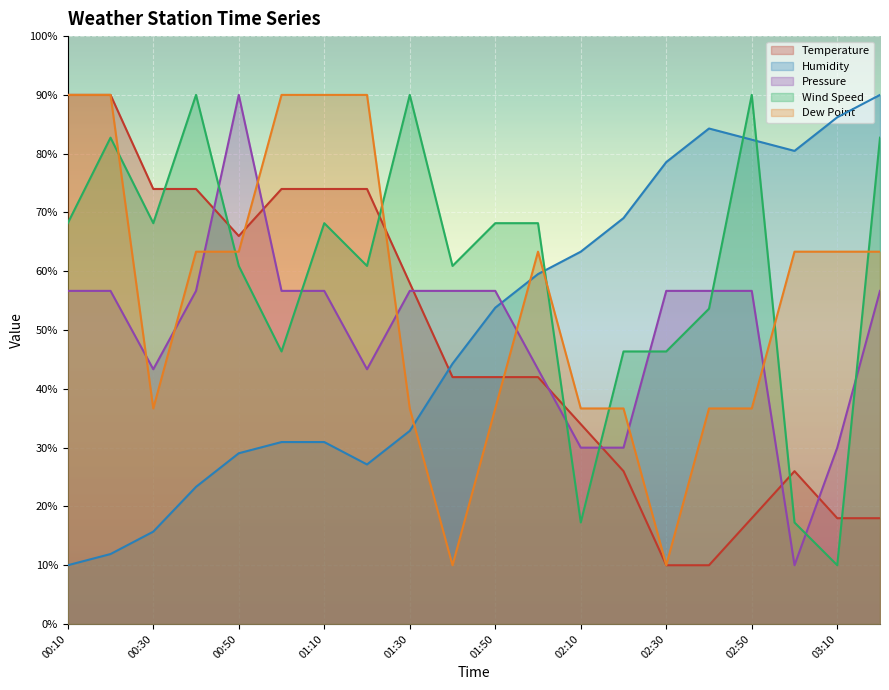

What is the label of the 2nd point from the left?

00:20